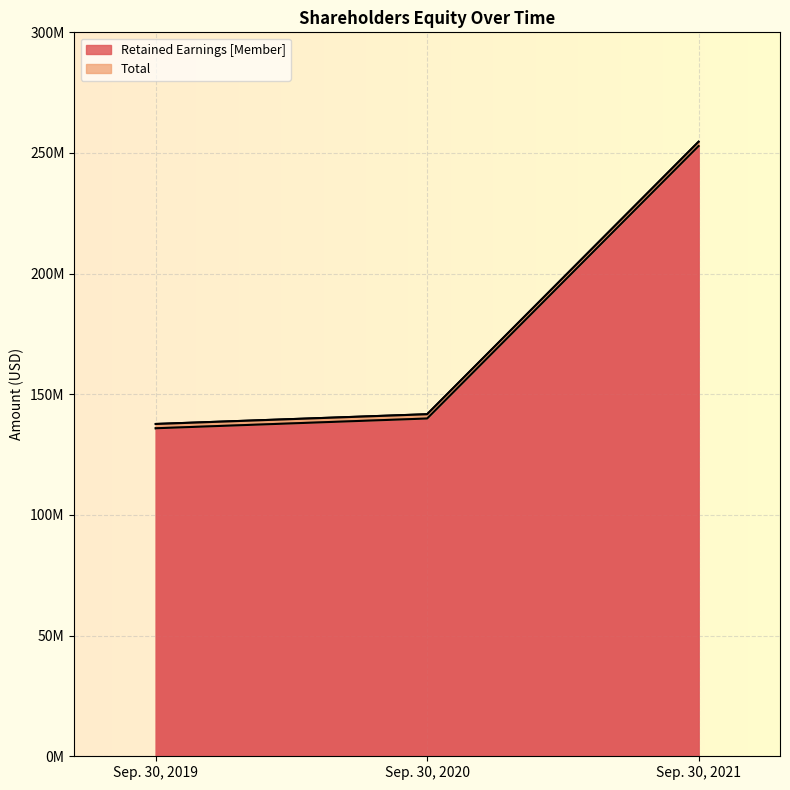

At how many categories does at least one series exceed 250051560?

1